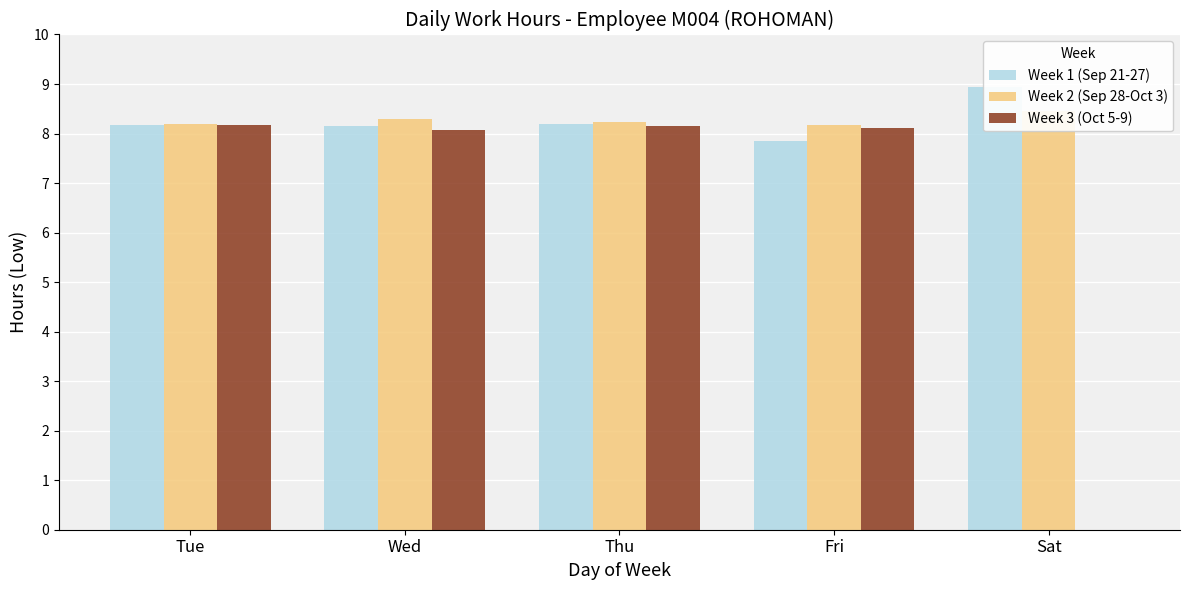

Reading right to left, list all the values displayed in this chart.

Week 1 (Sep 21-27): Sat=8.9	Fri=7.8	Thu=8.2	Wed=8.2	Tue=8.2
Week 2 (Sep 28-Oct 3): Sat=8.5	Fri=8.2	Thu=8.2	Wed=8.3	Tue=8.2
Week 3 (Oct 5-9): Sat=0.0	Fri=8.1	Thu=8.2	Wed=8.1	Tue=8.2